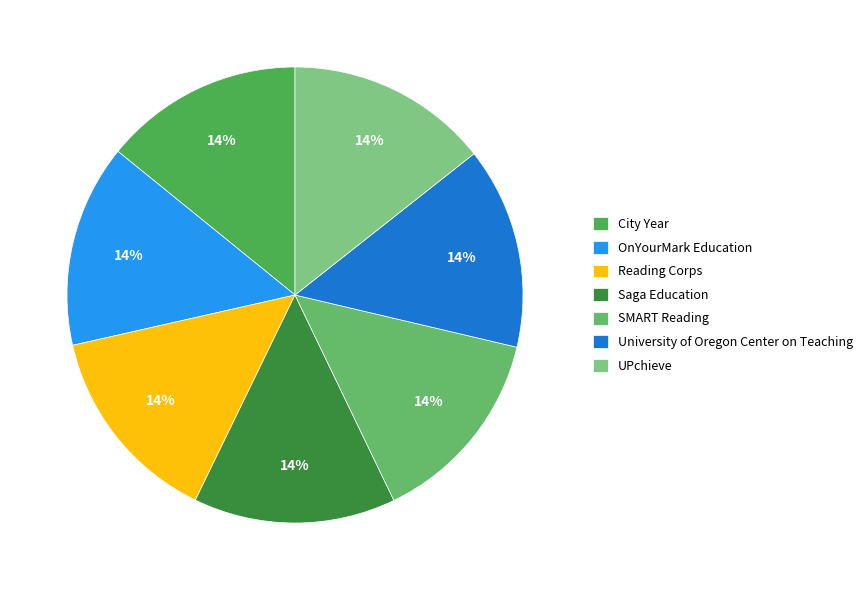

How many segments does this pie chart have?

7